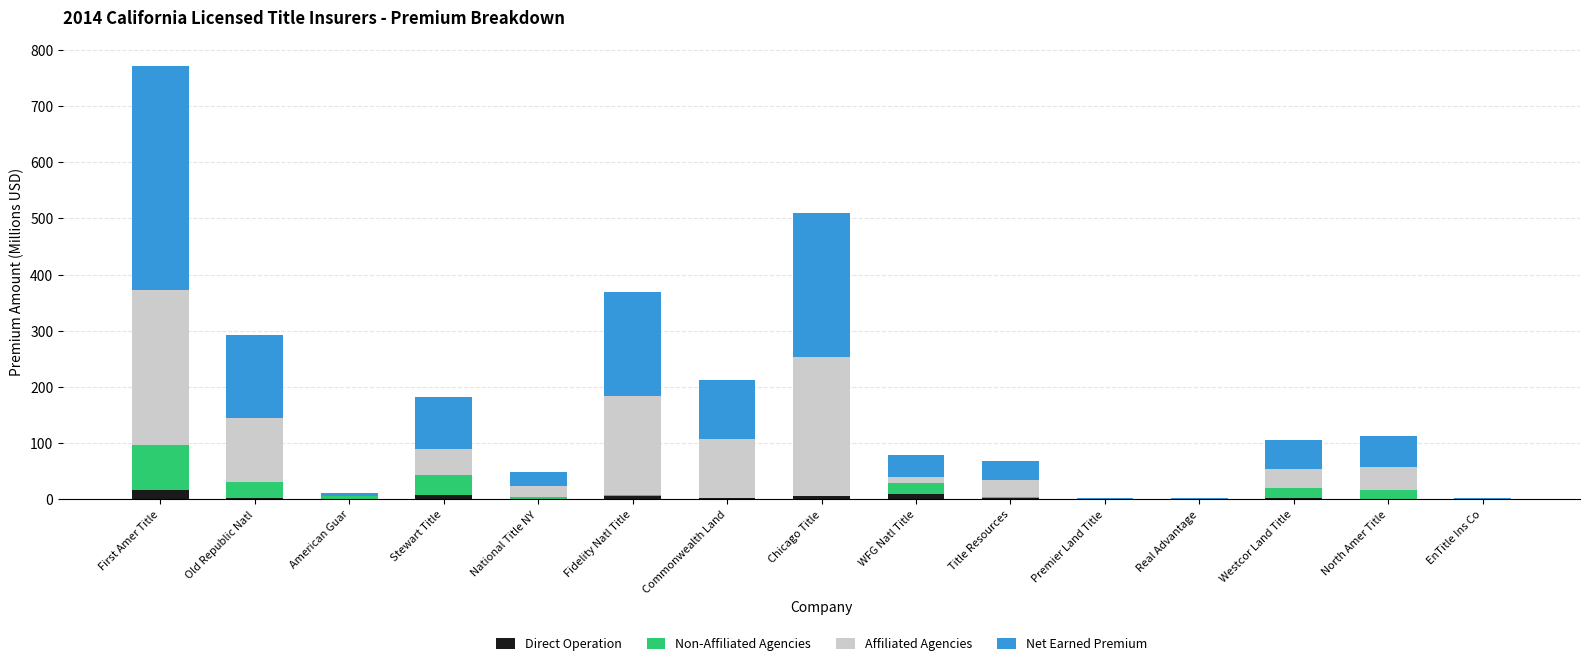

At which category is the sum across all series the highest?

First Amer Title